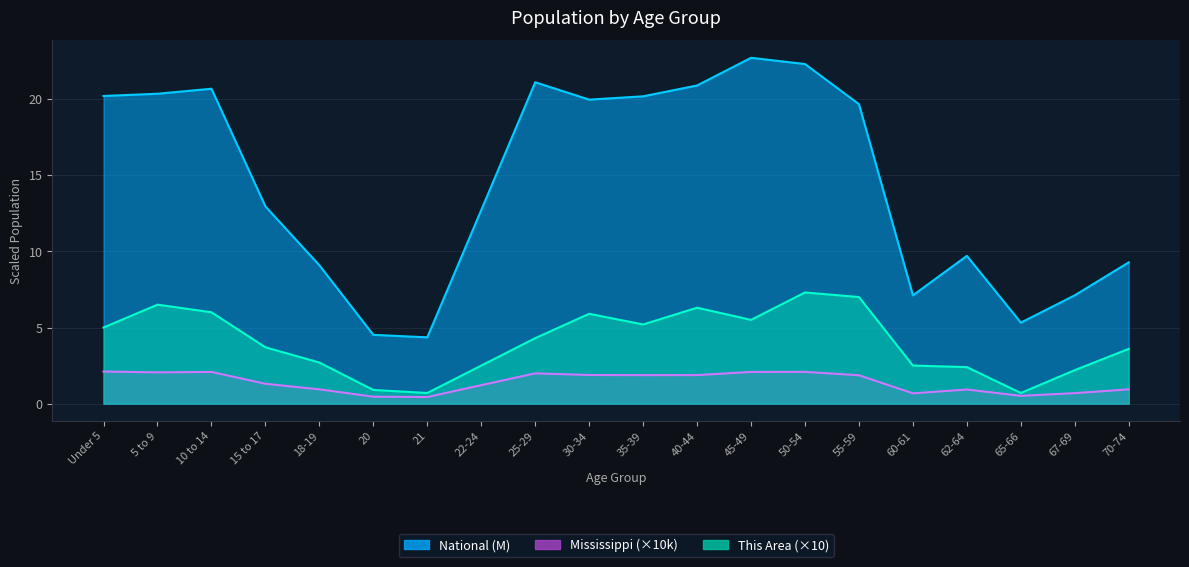

Which label corresponds to the largest value in the chart?

45-49